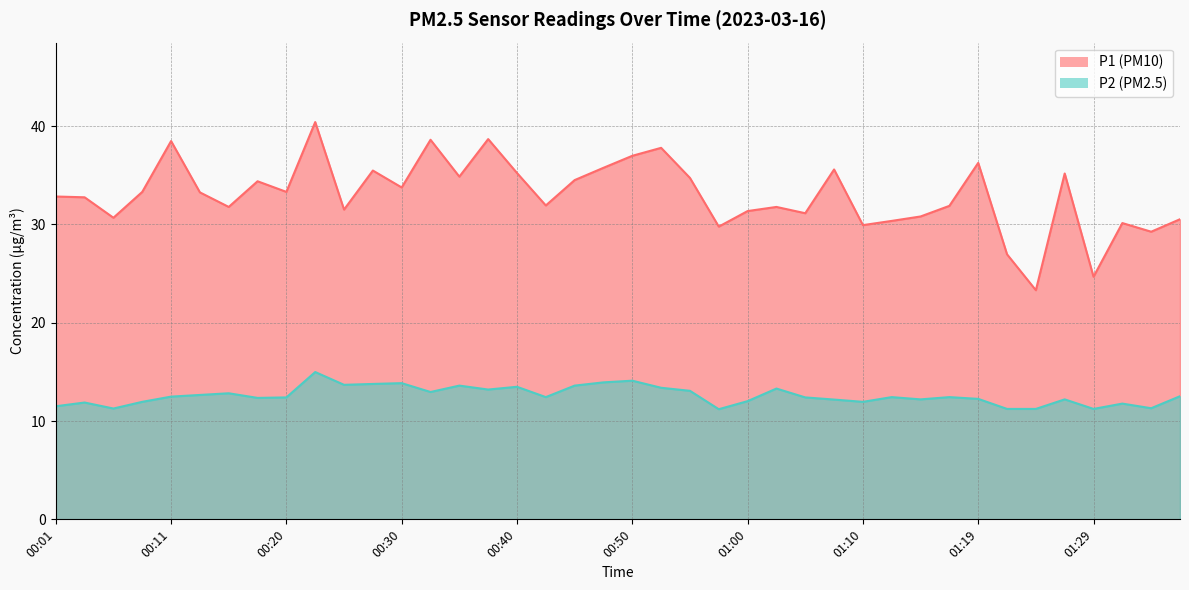

What is the value of the P1 point at the 29th from the left?

29.9